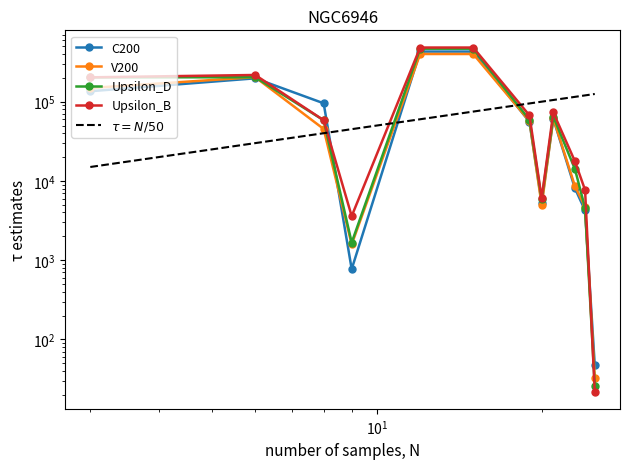

Is this an area chart (filled region under the line)?

No